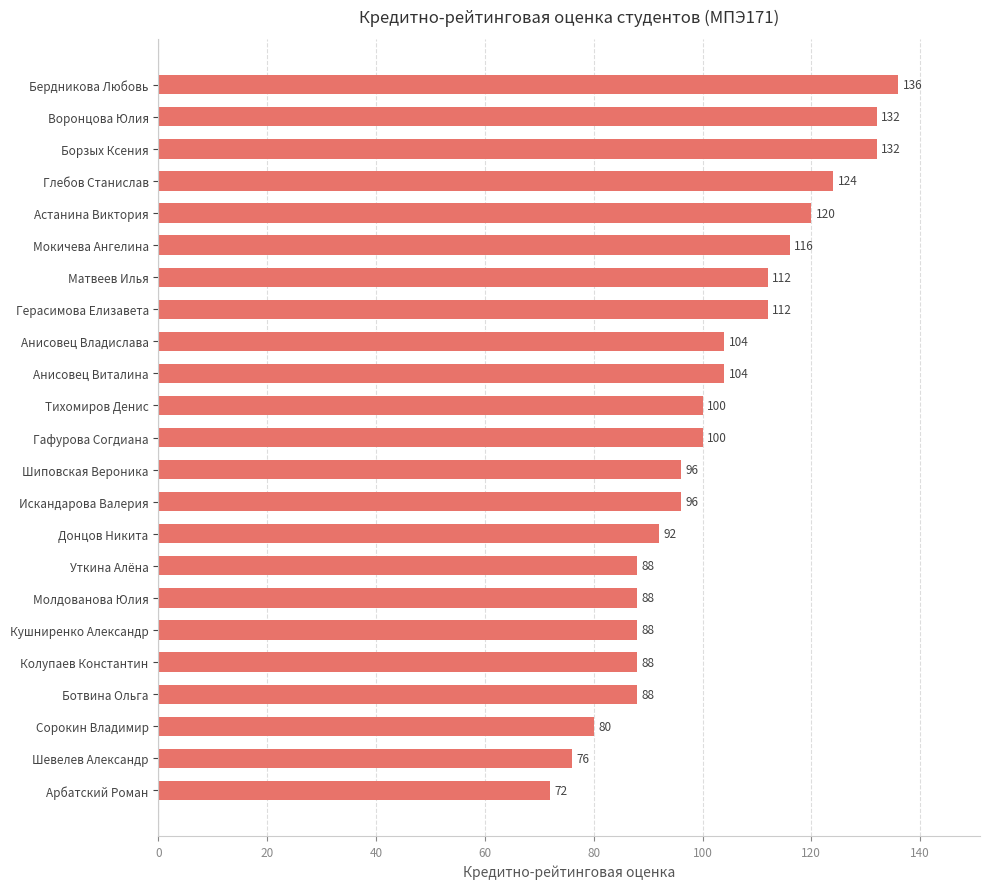

The chart shows a value of 190 at Герасимова Елизавета. True or false?

False